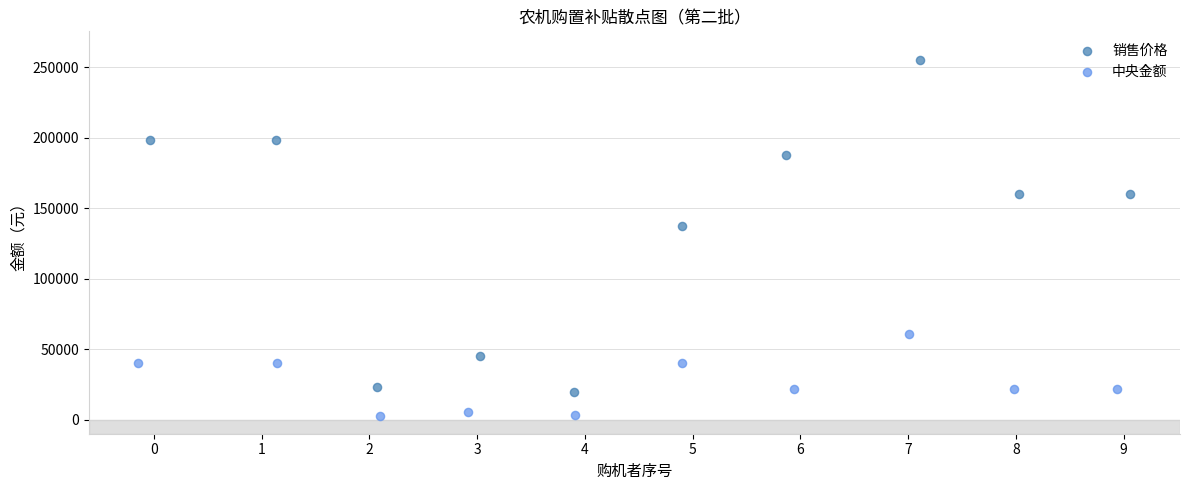

Which series reaches the maximum Y coordinate?

销售价格